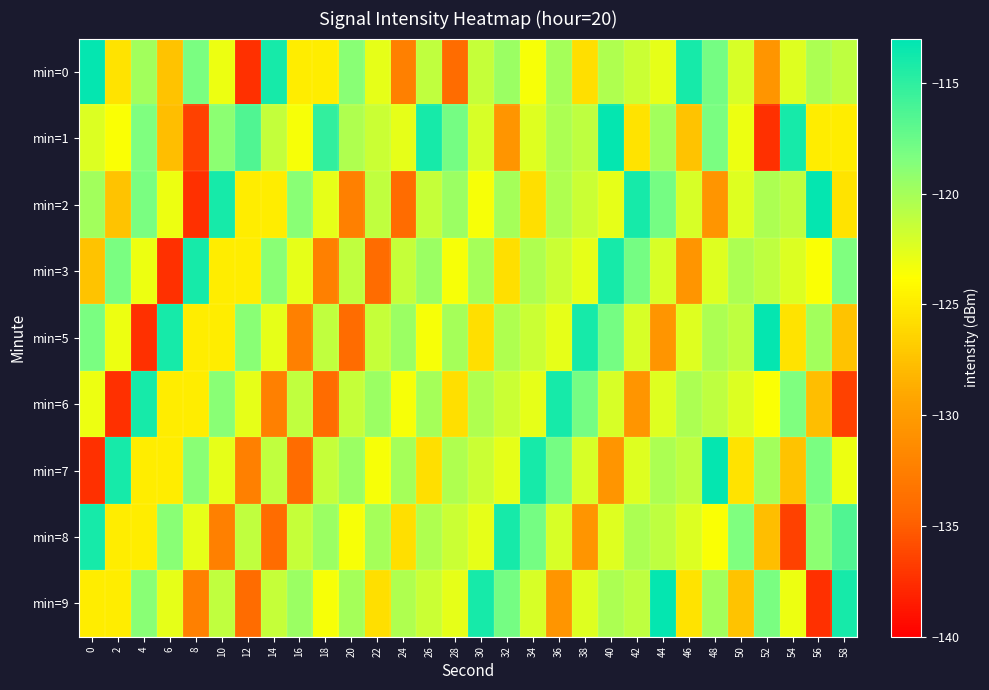

Reading right to left, transcribe all the data shown in this chart.

min=0: 58=-121.1	56=-120.3	54=-122.4	52=-130.6	50=-122.1	48=-118.0	46=-114.0	44=-122.7	42=-121.6	40=-120.5	38=-125.8	36=-120.0	34=-123.5	32=-119.6	30=-121.4	28=-134.0	26=-121.2	24=-132.3	22=-122.7	20=-118.8	18=-124.9	16=-124.9	14=-114.0	12=-137.5	10=-123.1	8=-118.2	6=-127.4	4=-119.9	2=-125.5	0=-113.3
min=1: 58=-124.9	56=-124.9	54=-114.0	52=-137.5	50=-123.1	48=-118.2	46=-127.4	44=-119.9	42=-125.5	40=-113.3	38=-121.1	36=-120.3	34=-122.4	32=-130.6	30=-122.1	28=-118.0	26=-114.0	24=-122.7	22=-121.6	20=-120.5	18=-115.2	16=-123.5	14=-121.3	12=-116.4	10=-118.9	8=-136.5	6=-127.7	4=-118.4	2=-123.6	0=-122.3
min=2: 58=-125.5	56=-113.3	54=-121.1	52=-120.3	50=-122.4	48=-130.6	46=-122.1	44=-118.0	42=-114.0	40=-122.7	38=-121.6	36=-120.5	34=-125.8	32=-120.0	30=-123.5	28=-119.6	26=-121.4	24=-134.0	22=-121.2	20=-132.3	18=-122.7	16=-118.8	14=-124.9	12=-124.9	10=-114.0	8=-137.5	6=-123.1	4=-118.2	2=-127.4	0=-119.9
min=3: 58=-118.4	56=-123.6	54=-122.3	52=-121.1	50=-120.3	48=-122.4	46=-130.6	44=-122.1	42=-118.0	40=-114.0	38=-122.7	36=-121.6	34=-120.5	32=-125.8	30=-120.0	28=-123.5	26=-119.6	24=-121.4	22=-134.0	20=-121.2	18=-132.3	16=-122.7	14=-118.8	12=-124.9	10=-124.9	8=-114.0	6=-137.5	4=-123.1	2=-118.2	0=-127.4
min=5: 58=-127.4	56=-119.9	54=-125.5	52=-113.3	50=-121.1	48=-120.3	46=-122.4	44=-130.6	42=-122.1	40=-118.0	38=-114.0	36=-122.7	34=-121.6	32=-120.5	30=-125.8	28=-120.0	26=-123.5	24=-119.6	22=-121.4	20=-134.0	18=-121.2	16=-132.3	14=-122.7	12=-118.8	10=-124.9	8=-124.9	6=-114.0	4=-137.5	2=-123.1	0=-118.2
min=6: 58=-136.5	56=-127.7	54=-118.4	52=-123.6	50=-122.3	48=-121.1	46=-120.3	44=-122.4	42=-130.6	40=-122.1	38=-118.0	36=-114.0	34=-122.7	32=-121.6	30=-120.5	28=-125.8	26=-120.0	24=-123.5	22=-119.6	20=-121.4	18=-134.0	16=-121.2	14=-132.3	12=-122.7	10=-118.8	8=-124.9	6=-124.9	4=-114.0	2=-137.5	0=-123.1
min=7: 58=-123.1	56=-118.2	54=-127.4	52=-119.9	50=-125.5	48=-113.3	46=-121.1	44=-120.3	42=-122.4	40=-130.6	38=-122.1	36=-118.0	34=-114.0	32=-122.7	30=-121.6	28=-120.5	26=-125.8	24=-120.0	22=-123.5	20=-119.6	18=-121.4	16=-134.0	14=-121.2	12=-132.3	10=-122.7	8=-118.8	6=-124.9	4=-124.9	2=-114.0	0=-137.5
min=8: 58=-116.4	56=-118.9	54=-136.5	52=-127.7	50=-118.4	48=-123.6	46=-122.3	44=-121.1	42=-120.3	40=-122.4	38=-130.6	36=-122.1	34=-118.0	32=-114.0	30=-122.7	28=-121.6	26=-120.5	24=-125.8	22=-120.0	20=-123.5	18=-119.6	16=-121.4	14=-134.0	12=-121.2	10=-132.3	8=-122.7	6=-118.8	4=-124.9	2=-124.9	0=-114.0
min=9: 58=-114.0	56=-137.5	54=-123.1	52=-118.2	50=-127.4	48=-119.9	46=-125.5	44=-113.3	42=-121.1	40=-120.3	38=-122.4	36=-130.6	34=-122.1	32=-118.0	30=-114.0	28=-122.7	26=-121.6	24=-120.5	22=-125.8	20=-120.0	18=-123.5	16=-119.6	14=-121.4	12=-134.0	10=-121.2	8=-132.3	6=-122.7	4=-118.8	2=-124.9	0=-124.9